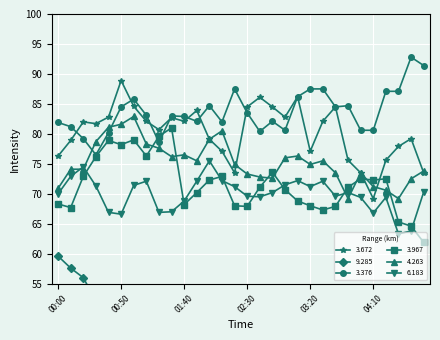

Reading left to right, transcribe all the data shown in this chart.

3.672: 76.3	78.9	82.0	81.7	82.8	88.9	84.6	82.1	80.7	82.7	82.1	83.9	79.1	77.1	73.5	84.5	86.1	84.5	82.8	86.2	77.1	82.1	84.5	75.6	73.5	69.2	75.6	77.9	79.2	73.5
9.285: 59.6	57.6	56.0	52.1	50.0	45.3	42.4	44.4	45.6	46.6	53.3	53.7	51.4	54.0	53.7	52.1	52.4	51.4	53.0	51.4	50.2	49.4	49.7	49.7	46.3	46.8	48.2	49.7	50.5	47.2
3.376: 81.9	81.2	79.2	76.5	80.2	84.5	85.8	83.1	78.6	83.0	82.9	82.1	84.7	82.0	87.5	83.5	80.4	82.1	80.6	86.2	87.5	87.5	84.5	84.7	80.6	80.6	87.1	87.1	92.8	91.4
3.967: 68.3	67.7	72.9	76.2	78.9	78.2	79.0	76.3	79.6	81.0	68.2	70.2	72.3	72.9	68.0	67.9	71.1	73.6	70.7	68.8	68.0	67.3	67.9	71.1	72.5	72.3	72.5	65.3	64.6	61.9
4.263: 70.9	74.1	74.1	78.7	81.1	81.6	82.9	78.3	77.6	76.2	76.5	75.5	79.1	80.5	74.9	73.3	72.8	72.6	76.0	76.3	74.9	75.5	73.5	69.2	73.5	71.2	70.6	69.2	72.5	73.8
6.183: 70.0	72.9	74.5	71.3	66.9	66.6	71.4	72.1	66.9	67.0	68.8	72.1	75.5	72.2	71.2	69.6	69.5	70.2	71.5	72.2	71.2	72.1	69.6	70.2	69.4	66.8	69.4	63.3	63.8	70.3